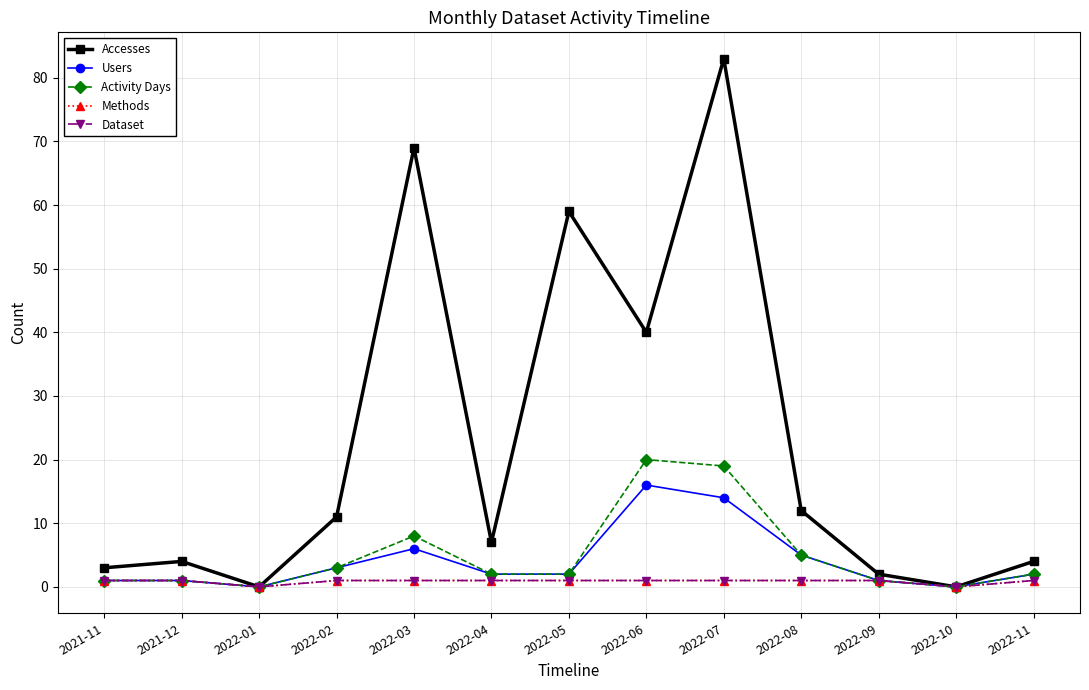

At which category is the sum across all series the highest?

2022-07